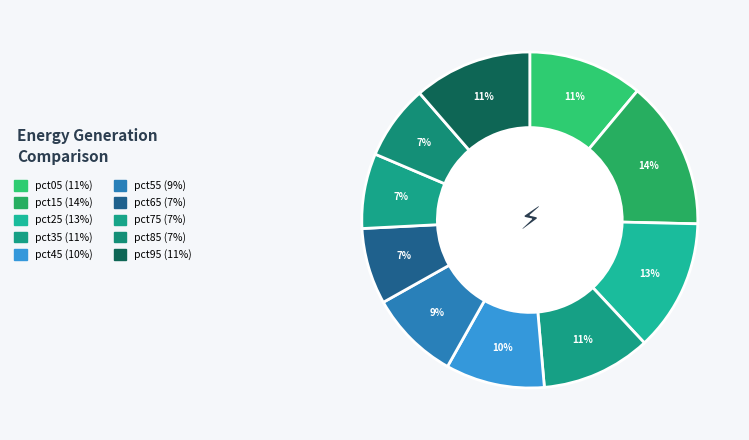

To the nearest percent, what percentage of the pie is pct75?

7%